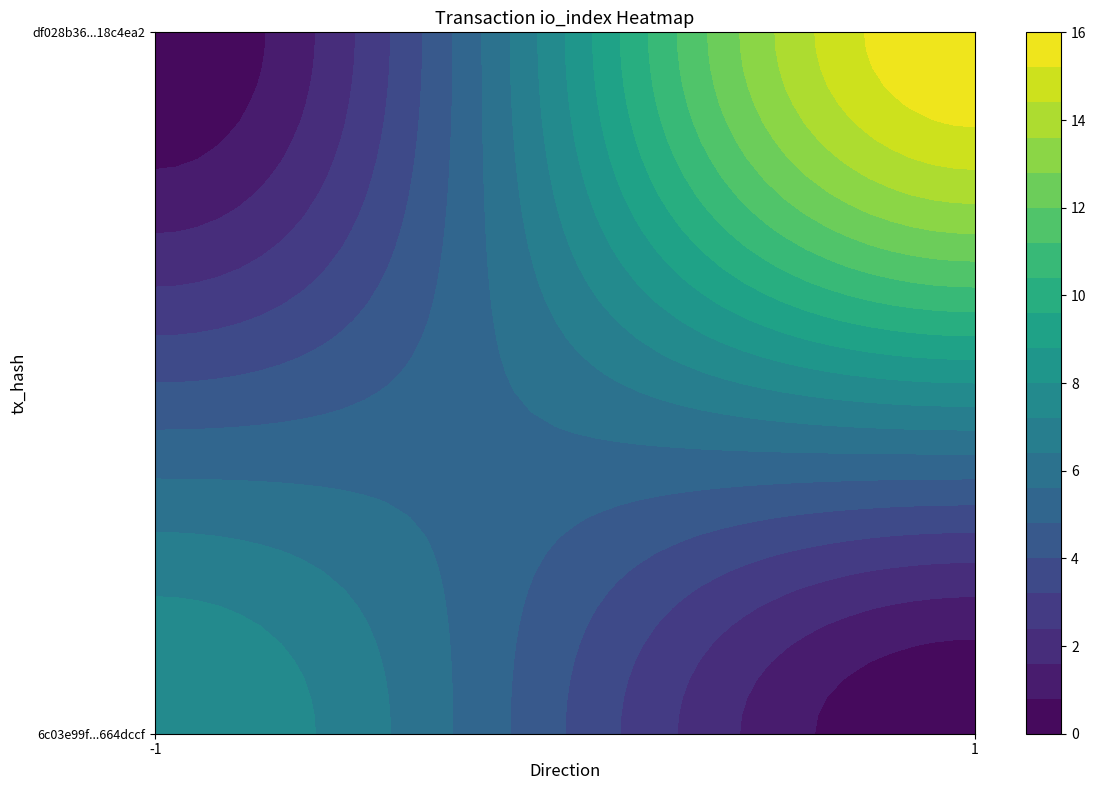

Count the df028b365901f49c96ec09c0c64f790818c4ea2 values in the range 1 to 16.

2